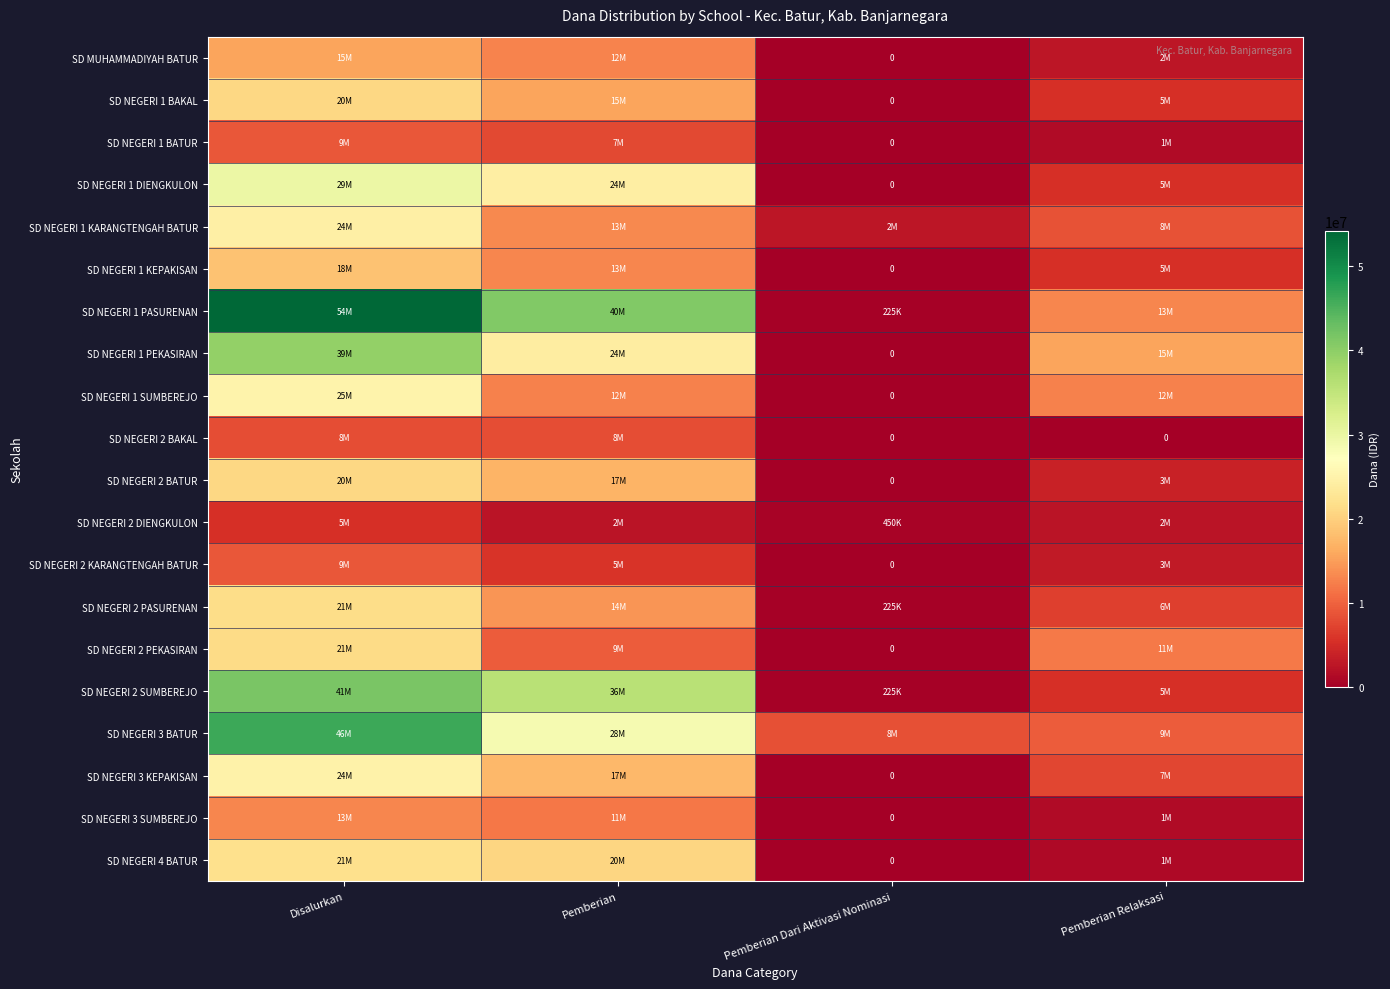

How many data points does each series have?

4